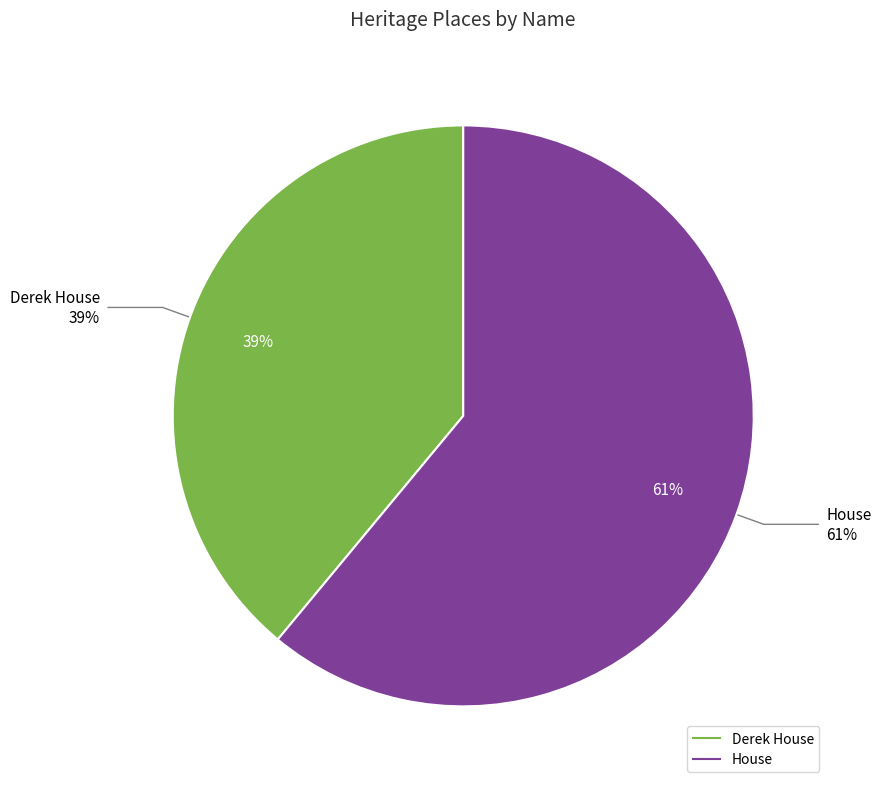

Is there a majority slice in this chart?

Yes